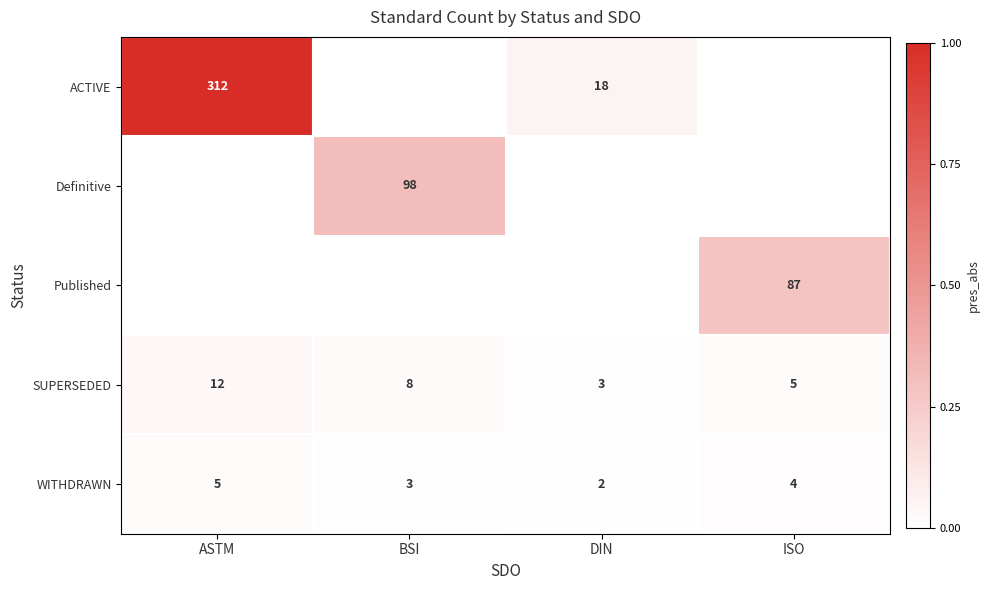

Which category has the highest value in the SUPERSEDED series?

ASTM